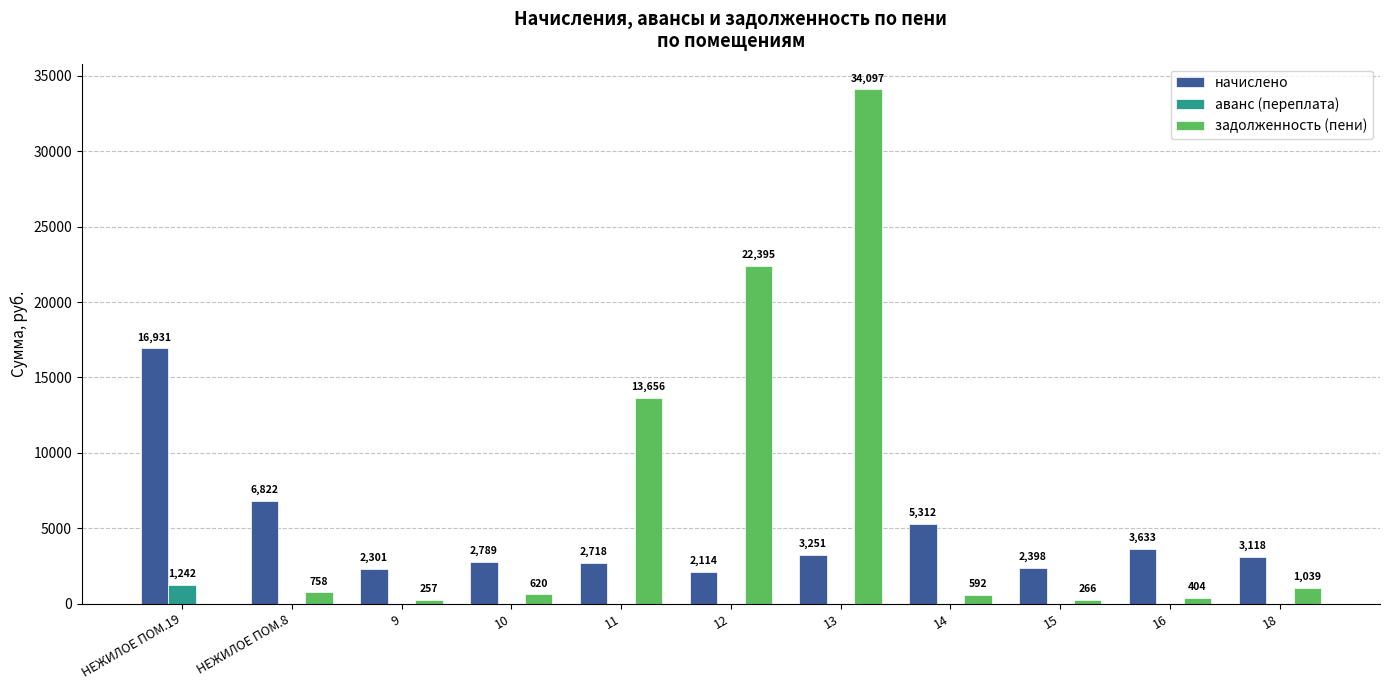

At which label does задолженность (пени) first exceed 619?

НЕЖИЛОЕ ПОМ.8